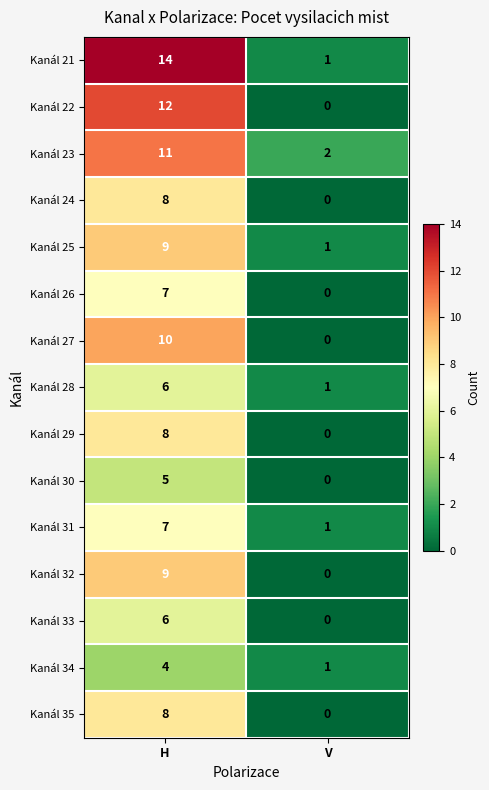

The Kanál 23 series shows 3 at V. True or false?

False